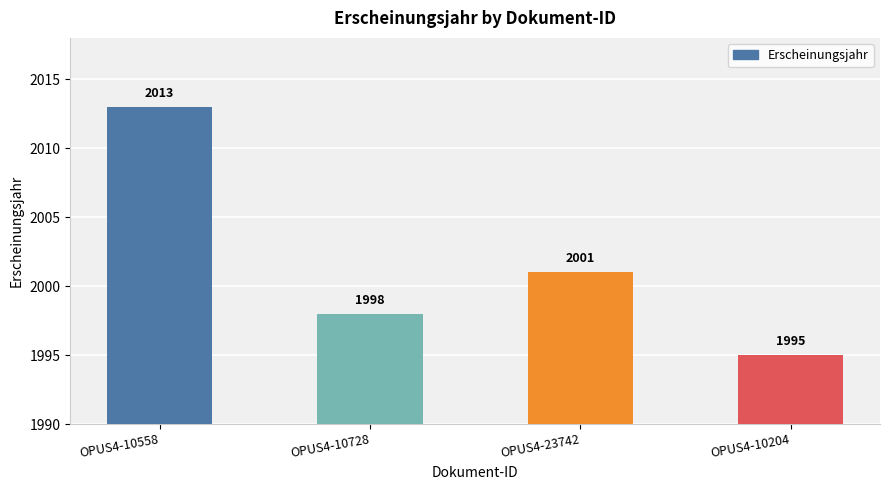

Are the bars horizontal?

No